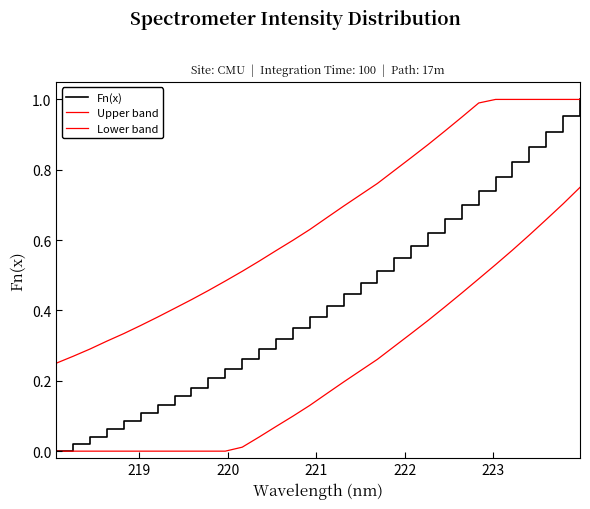

True or false: Fn(x) and Upper band cross at least once.

False